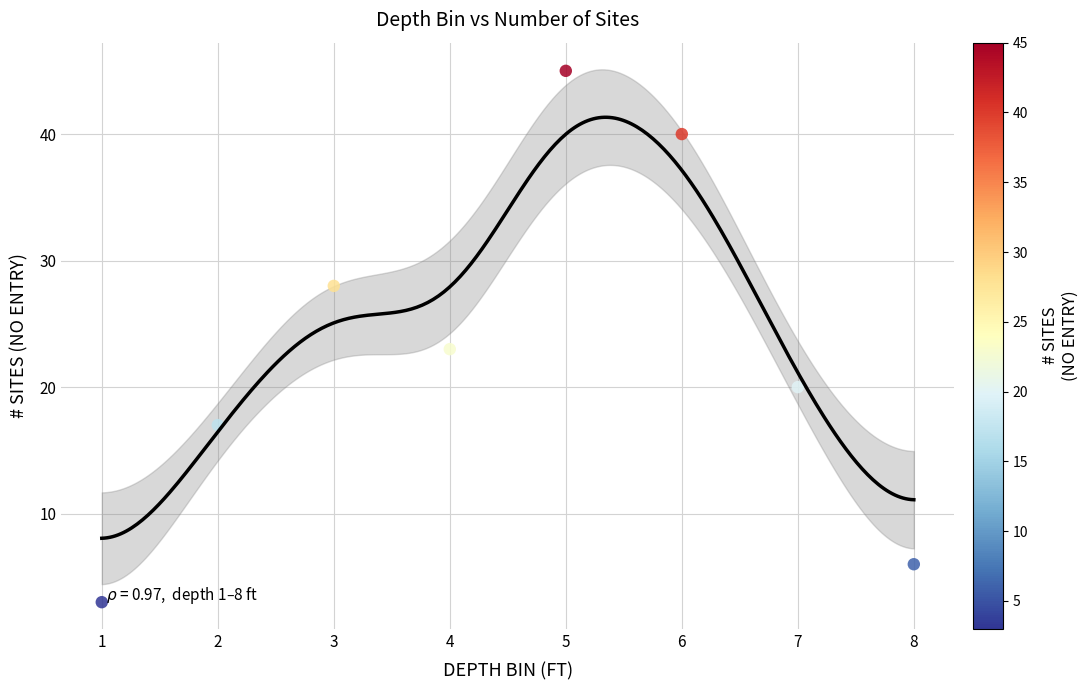

What Y value in the scatter plot is closest to 24?

23